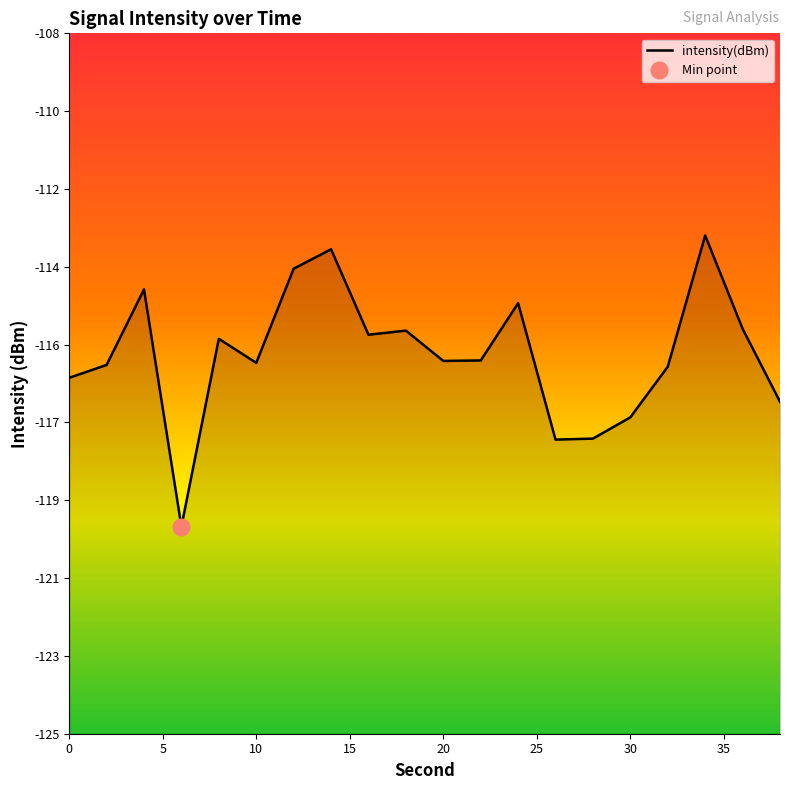

What is the difference between the maximum and minimum values?

7.1